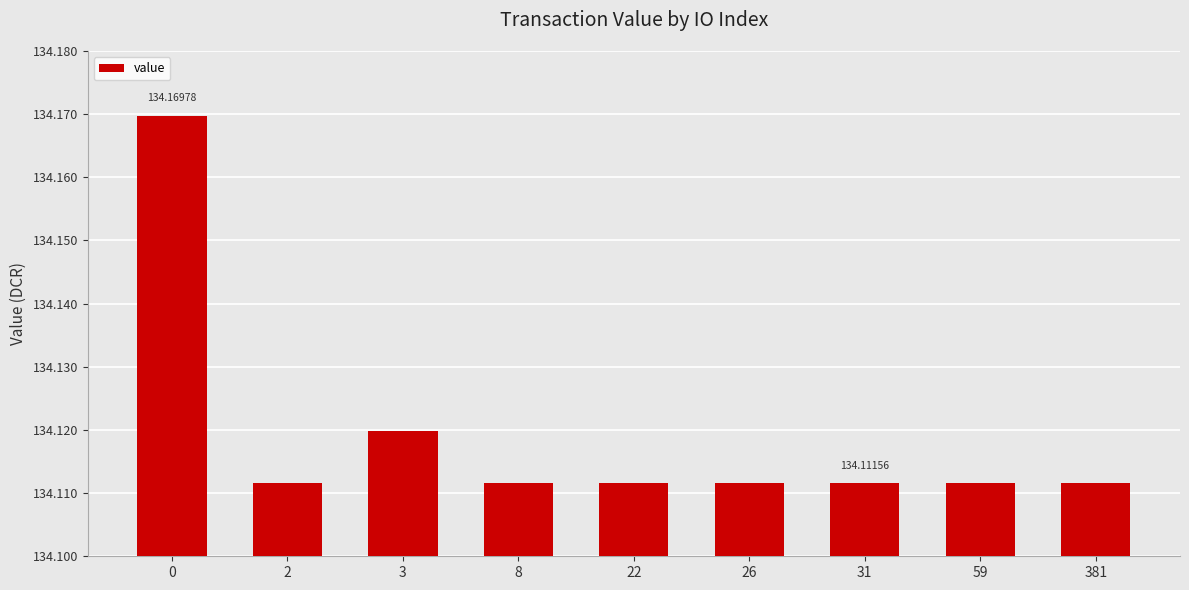

Approximately how many times larger is the value at 381 compared to 3?

1.0